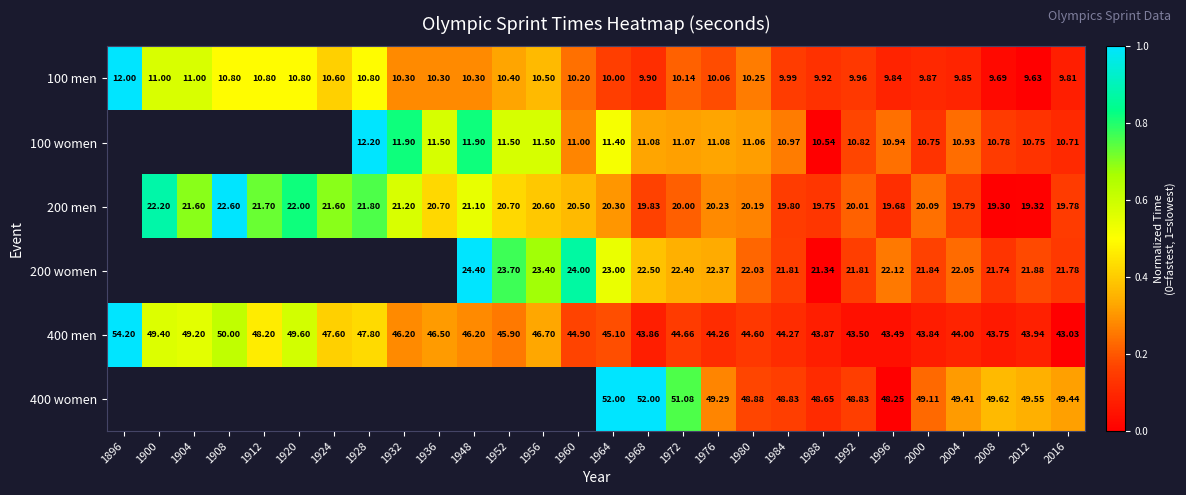

Is the value of 200 men at 1972 greater than the value of 200 women at 1992?

No